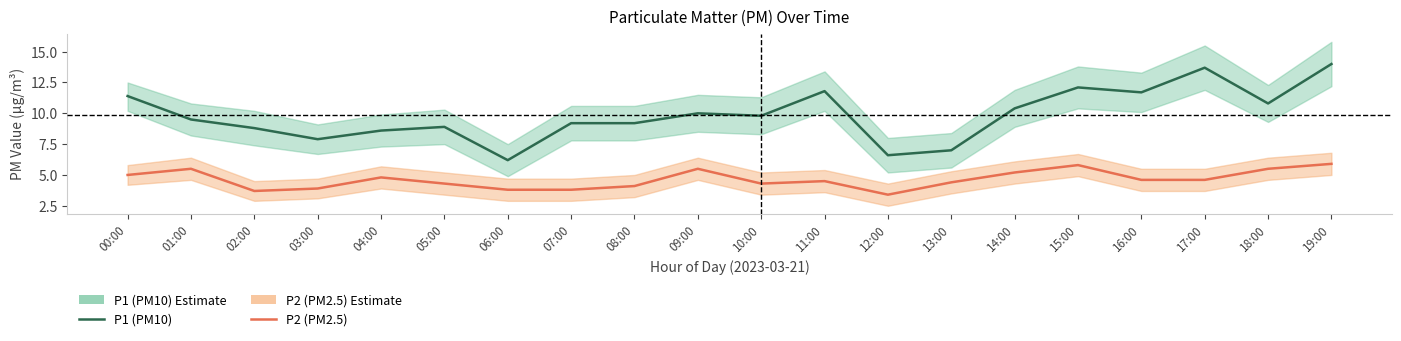

What is the value of the P1 (PM10) point at the 3rd from the left?

8.8